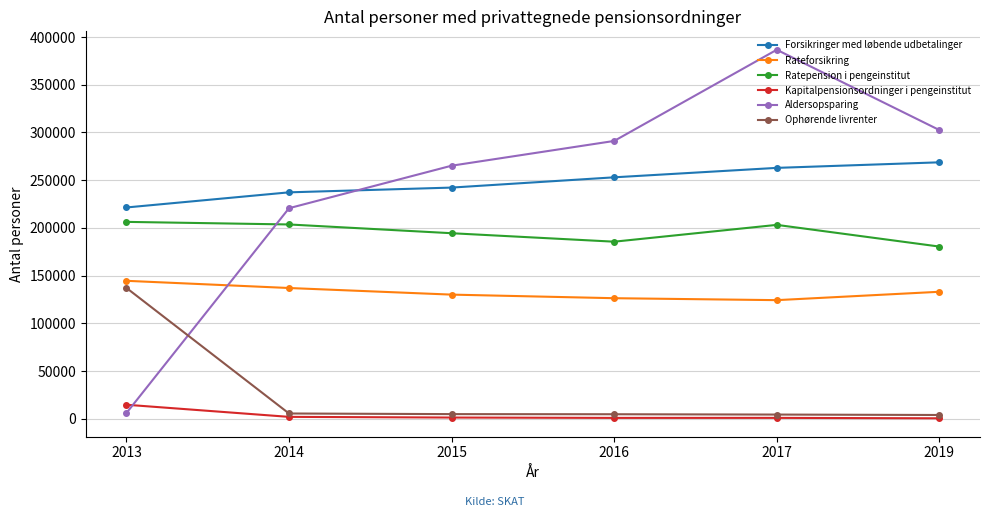

At which category is the sum across all series the highest?

2017